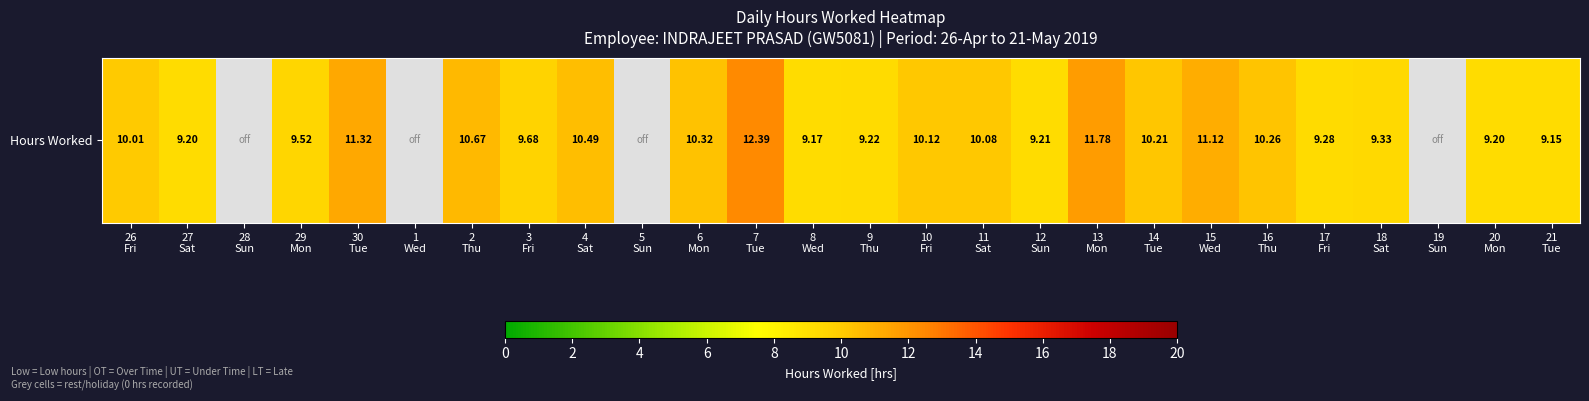

List the labels in order of value, smallest first.

28
Sun, 1
Wed, 5
Sun, 19
Sun, 21
Tue, 8
Wed, 27
Sat, 20
Mon, 12
Sun, 9
Thu, 17
Fri, 18
Sat, 29
Mon, 3
Fri, 26
Fri, 11
Sat, 10
Fri, 14
Tue, 16
Thu, 6
Mon, 4
Sat, 2
Thu, 15
Wed, 30
Tue, 13
Mon, 7
Tue